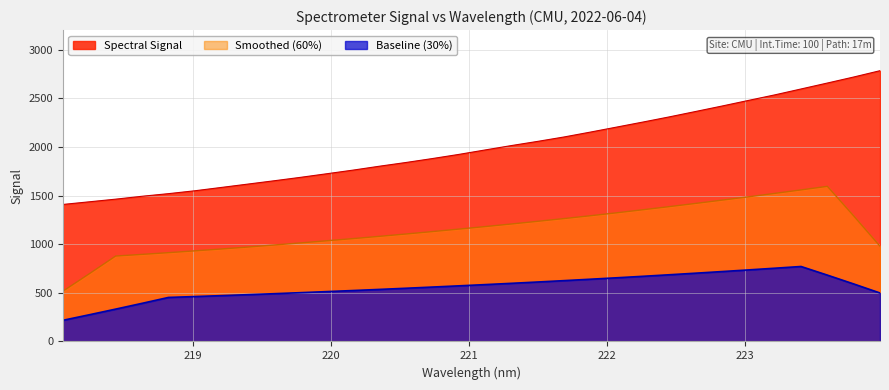

What is the smallest value displayed?

217.6